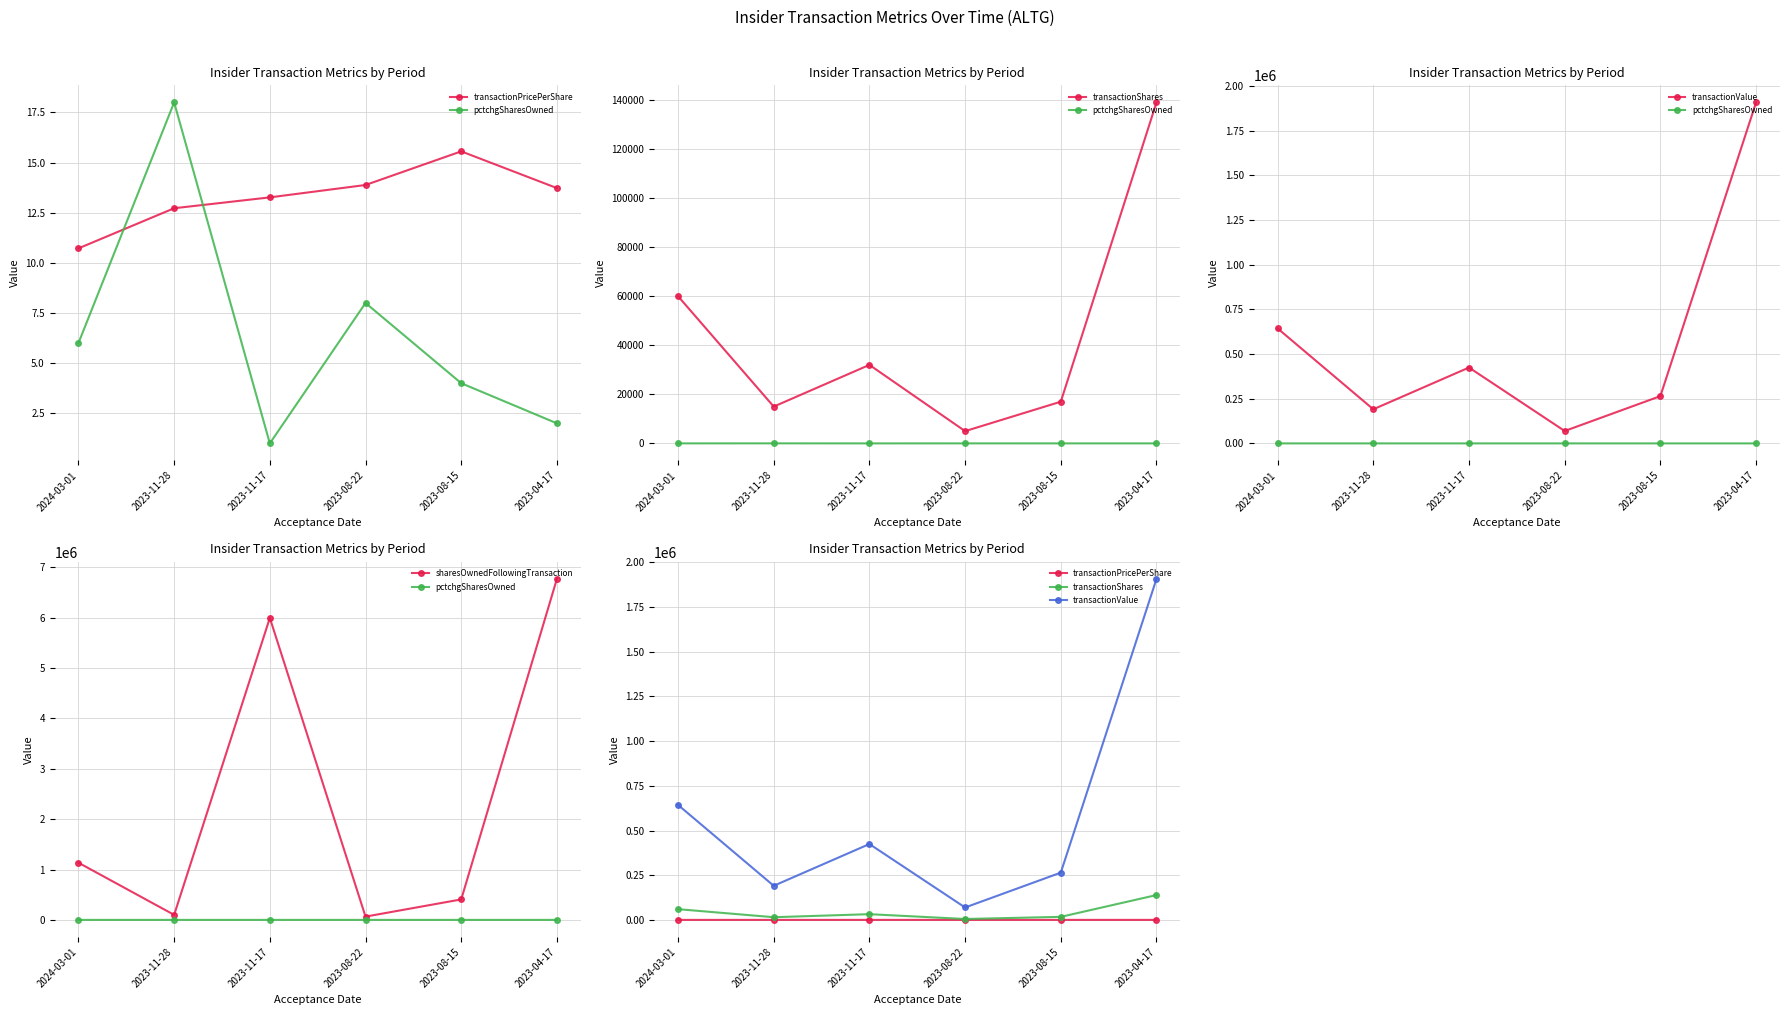

What is the minimum value for transactionValue?

69406.0